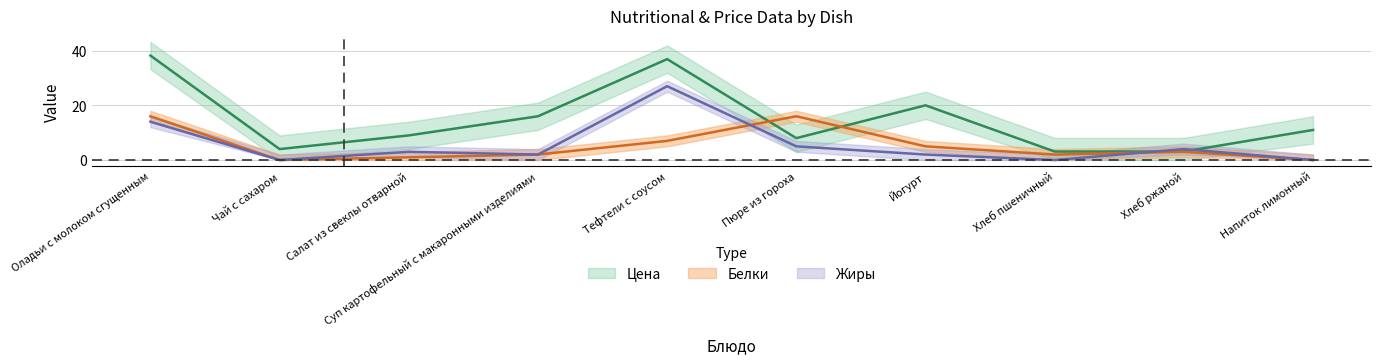

At which category is the sum across all series the highest?

Тефтели с соусом